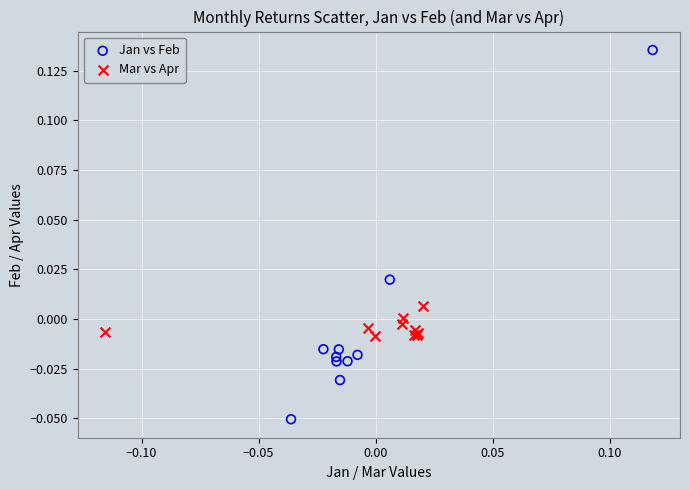

Which series has the largest Y range (max minus min)?

Jan vs Feb